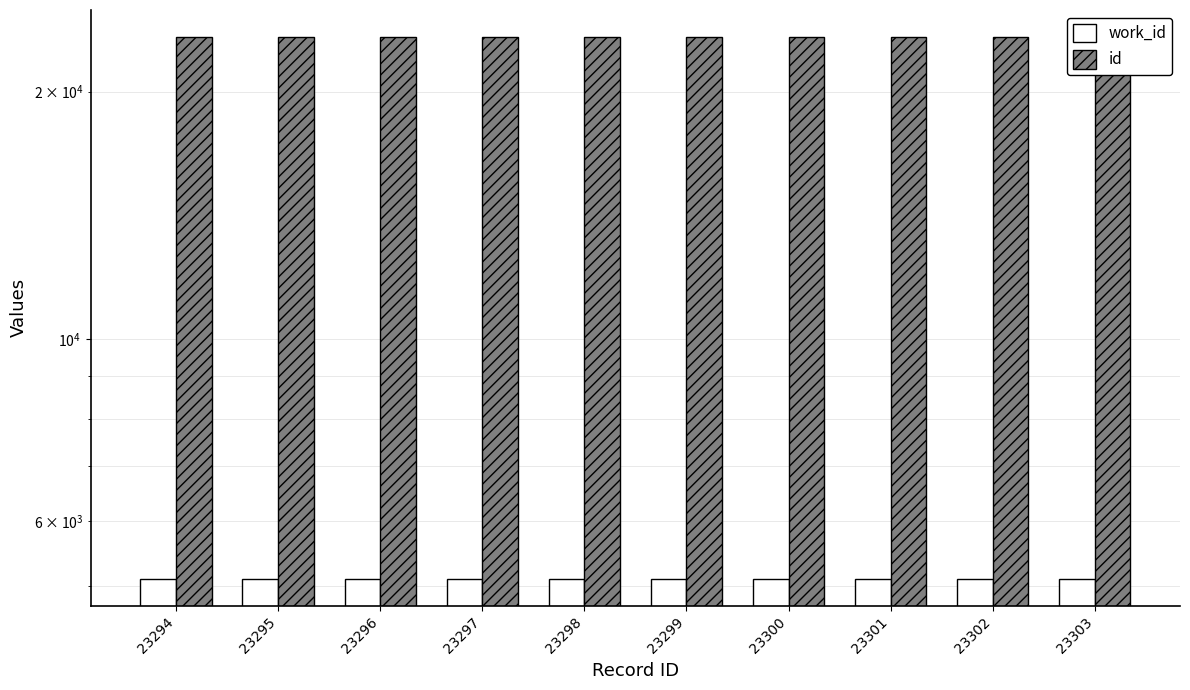

Which category has the highest value in the work_id series?

23294